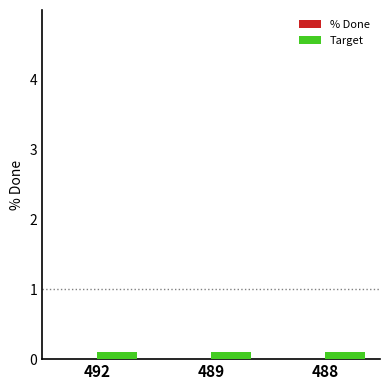

What are all the series names shown in the legend?

% Done, Target